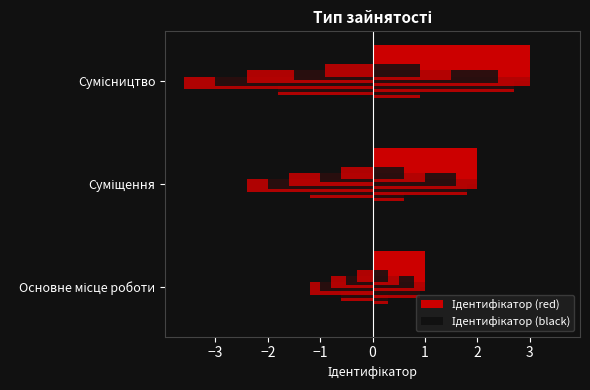

Rank the categories by value from lowest to highest.

Основне місце роботи, Суміщення, Сумісництво